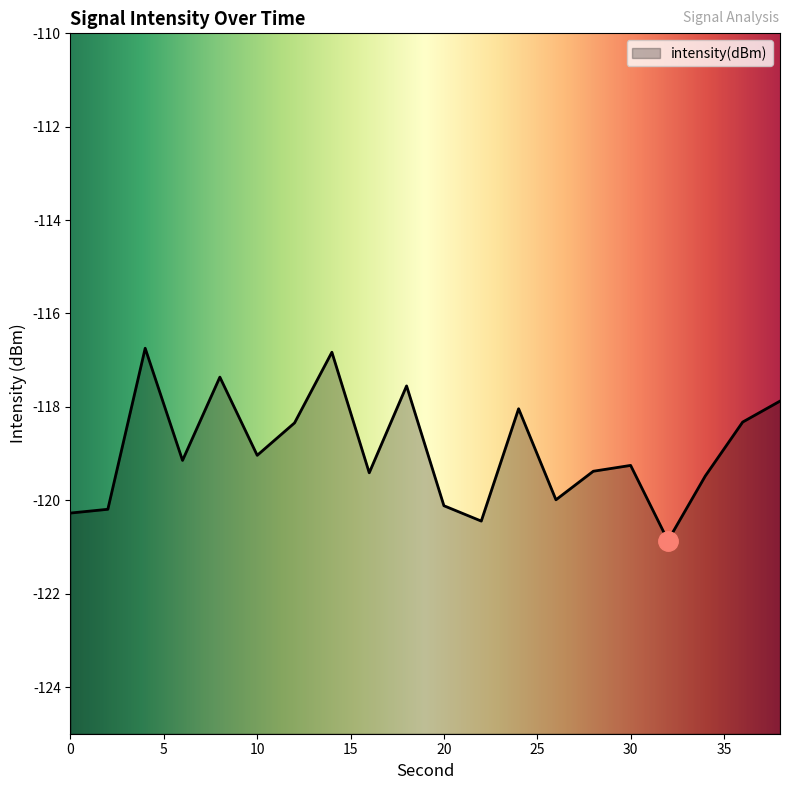

Where is the data nearest to the value -118?

24